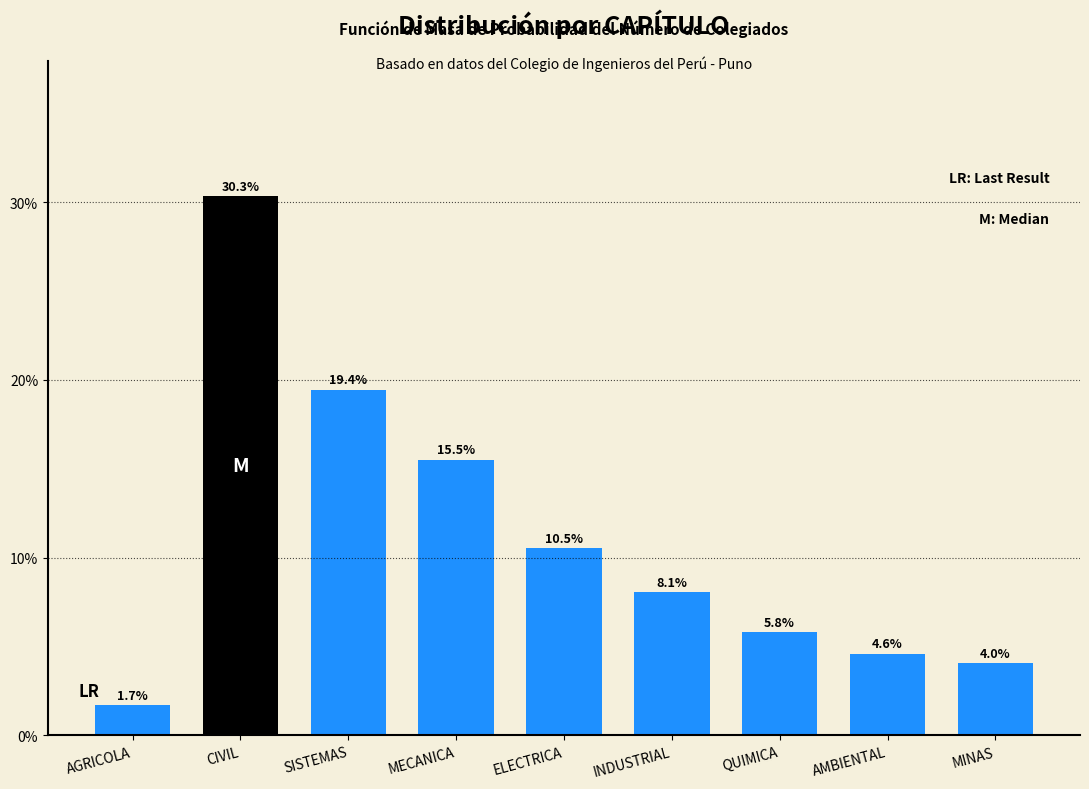

Are the bars horizontal?

No